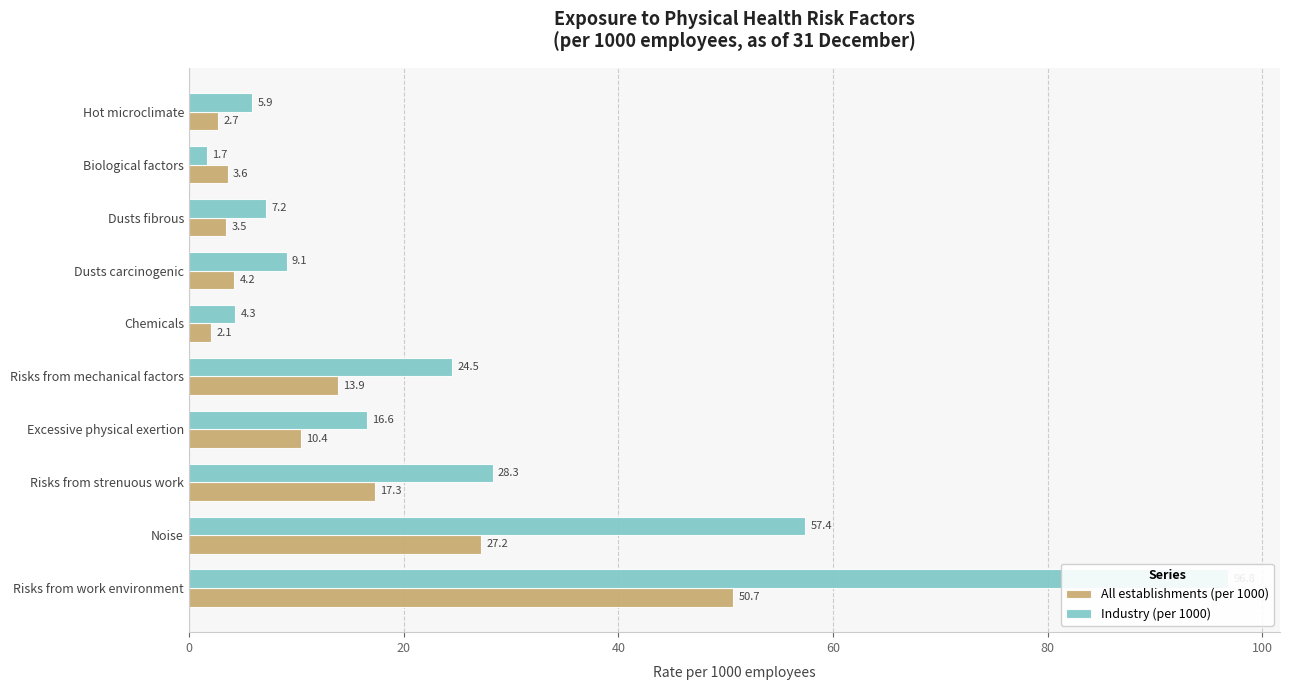

What is the difference between the maximum and minimum values in the Industry (per 1000) series?

95.1